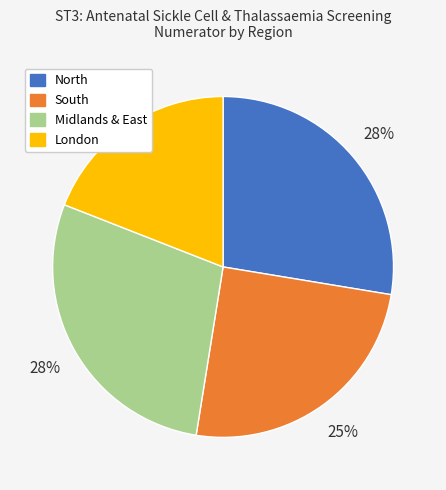

To the nearest percent, what is the difference between the London and Midlands & East slice percentages?

9%